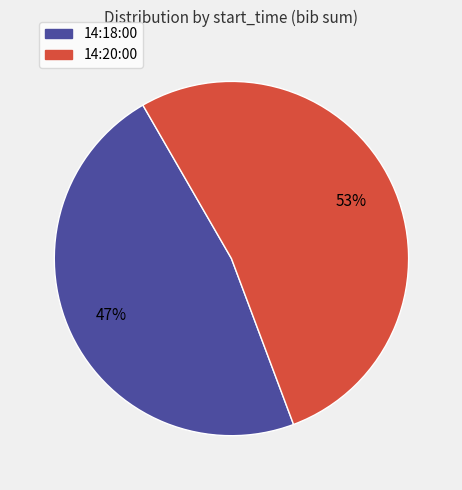

The 14:18:00 slice represents 34% of the pie. True or false?

False